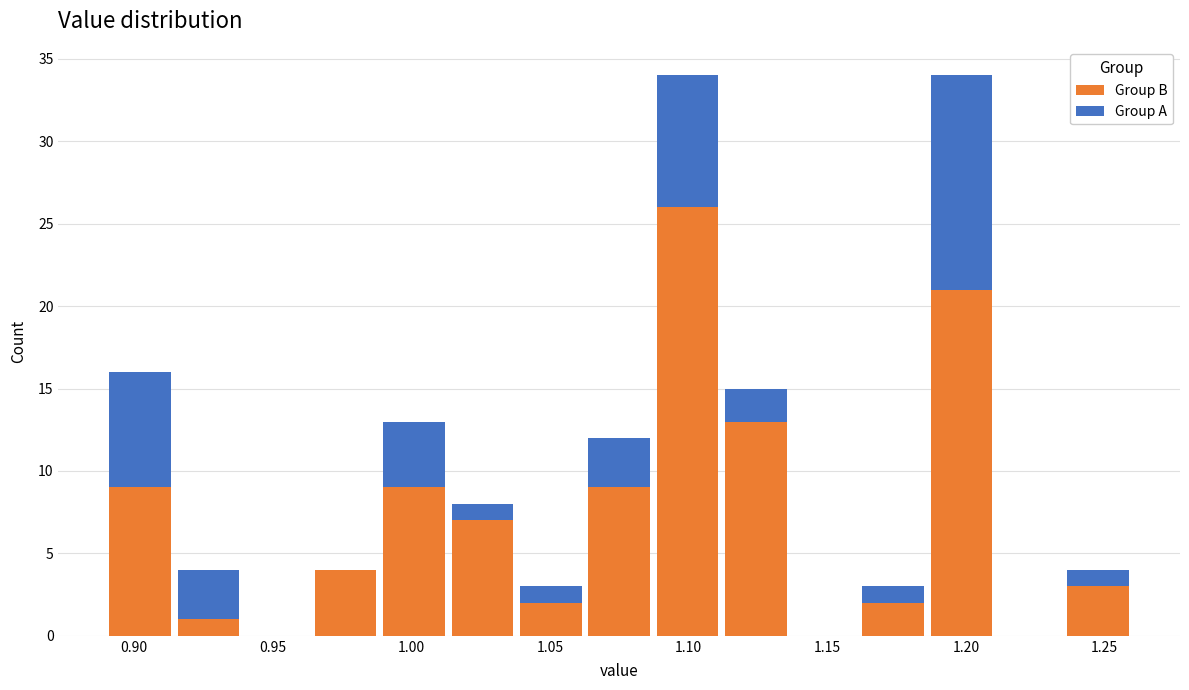

Reading left to right, list every stacked bar in this chart as the range it spans on the x-axis followed by its total height. Neither the bar edges nor the heights are printed on the chart, so give them approximately, as read against the axes.

0.890 to 0.915: 16
0.915 to 0.940: 4
0.940 to 0.965: 0
0.965 to 0.990: 4
0.990 to 1.015: 13
1.015 to 1.040: 8
1.040 to 1.065: 3
1.065 to 1.085: 12
1.085 to 1.110: 34
1.110 to 1.135: 15
1.135 to 1.160: 0
1.160 to 1.185: 3
1.185 to 1.210: 34
1.210 to 1.235: 0
1.235 to 1.260: 4